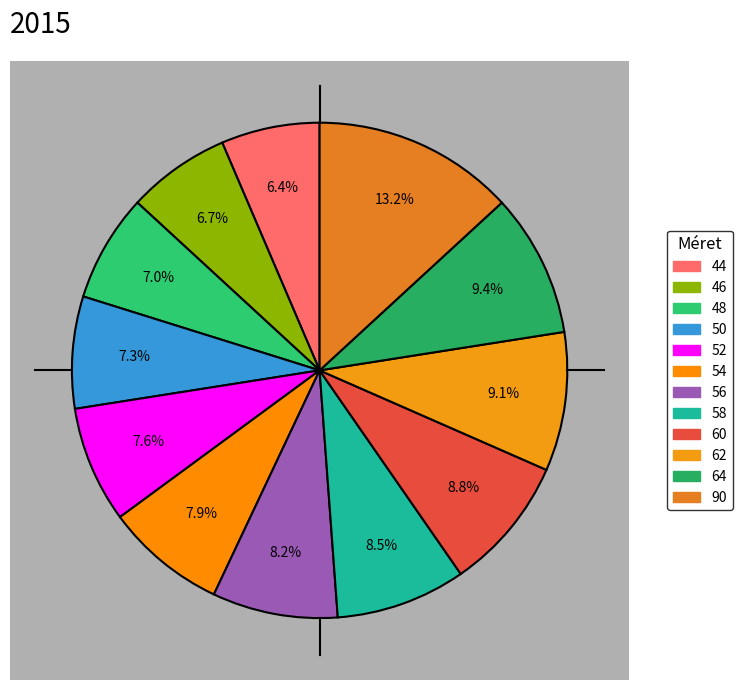

To the nearest percent, what is the combined percentage of 58 and 48?

15%